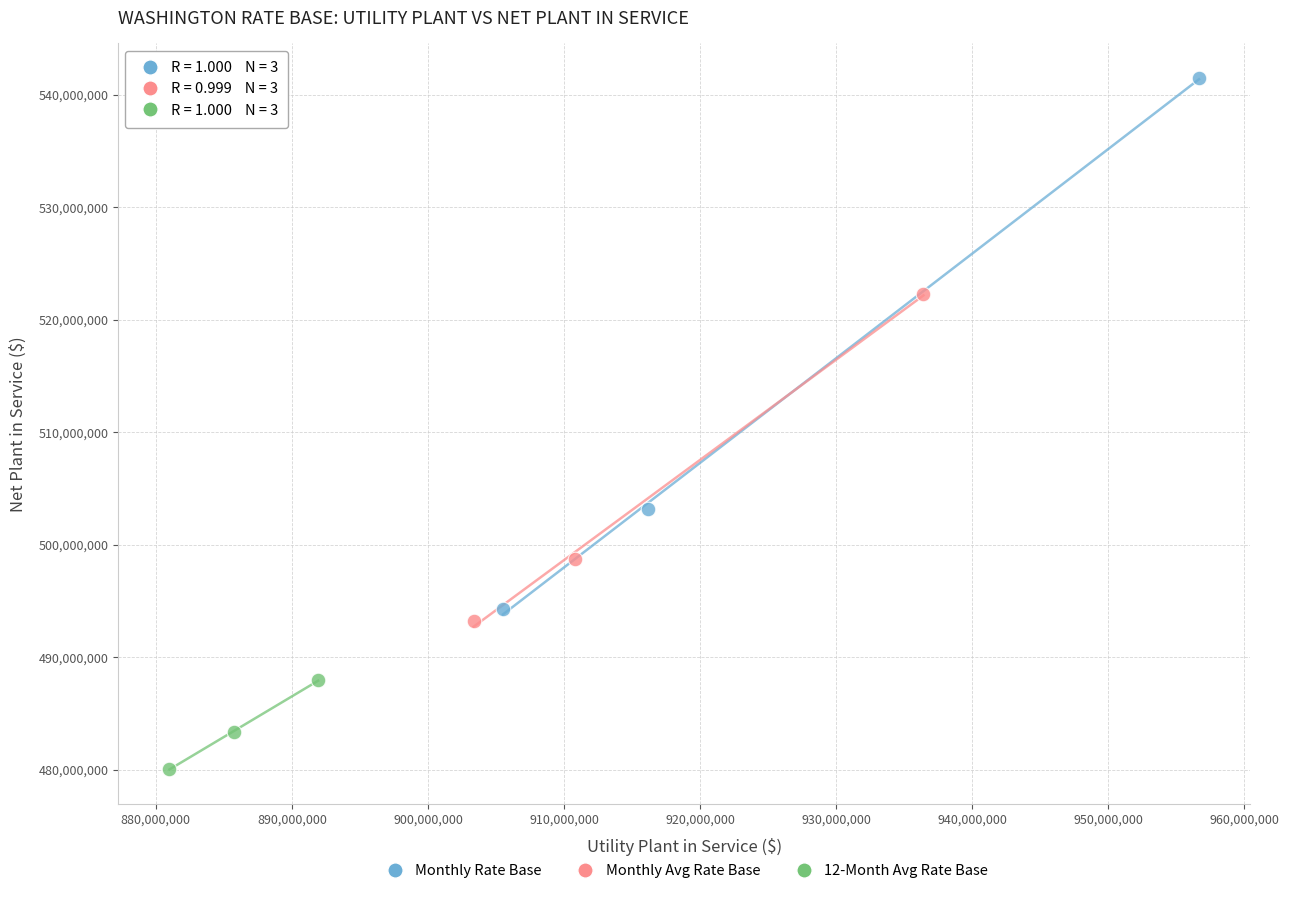

Which series has the widest spread of Y values?

Monthly Rate Base